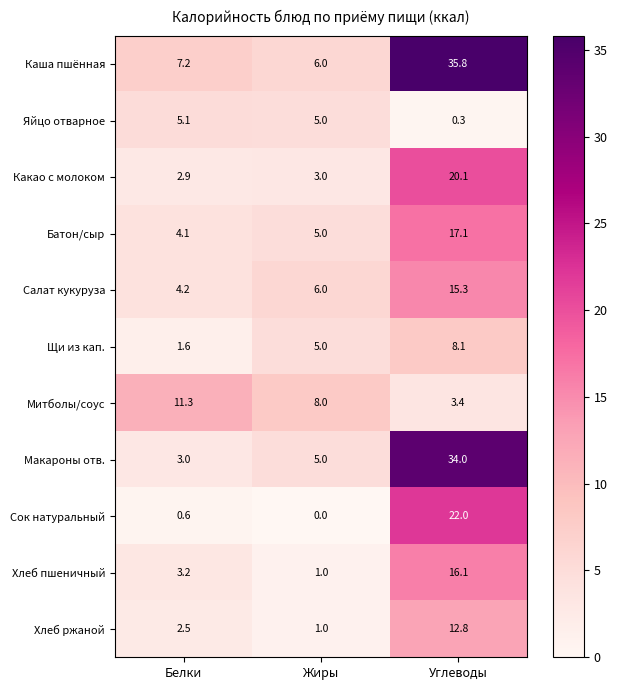

List the series in order of their peak value, lowest first.

Яйцо отварное, Щи из кап., Митболы/соус, Хлеб ржаной, Салат кукуруза, Хлеб пшеничный, Батон/сыр, Какао с молоком, Сок натуральный, Макароны отв., Каша пшённая